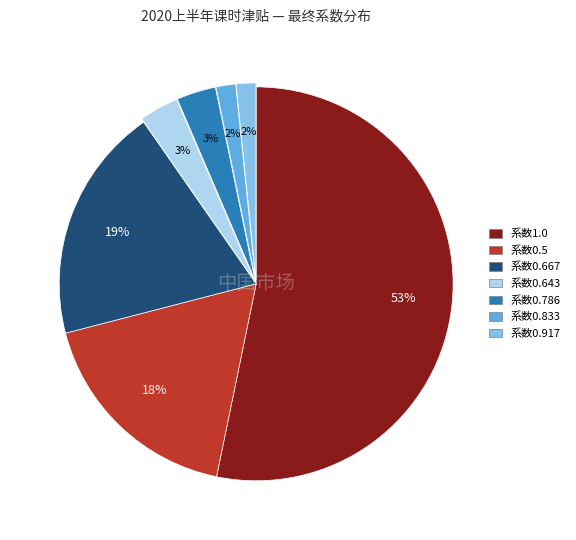

Is there a majority slice in this chart?

Yes